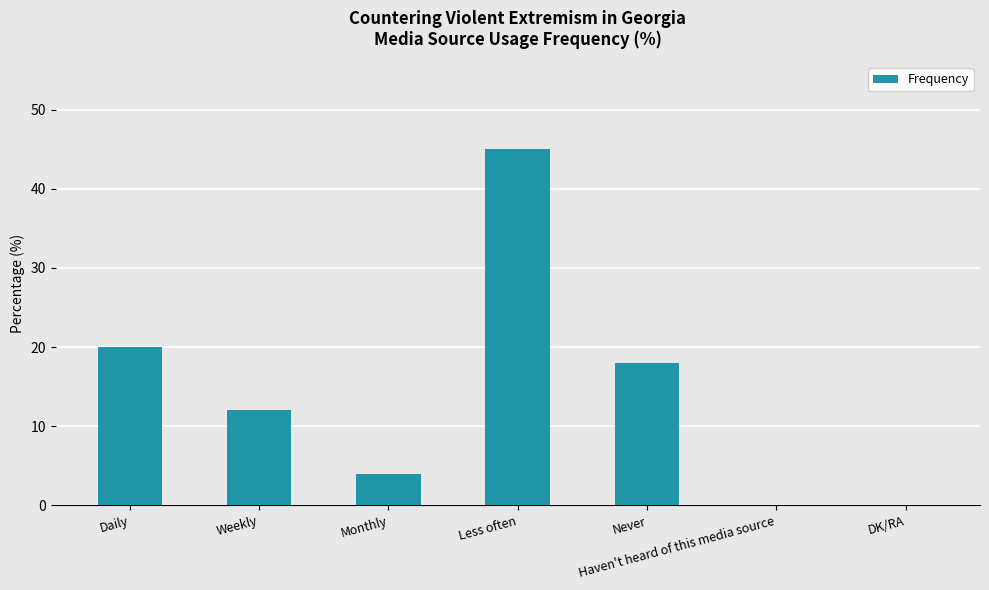

What is the sum of the values at Never and DK/RA?

18